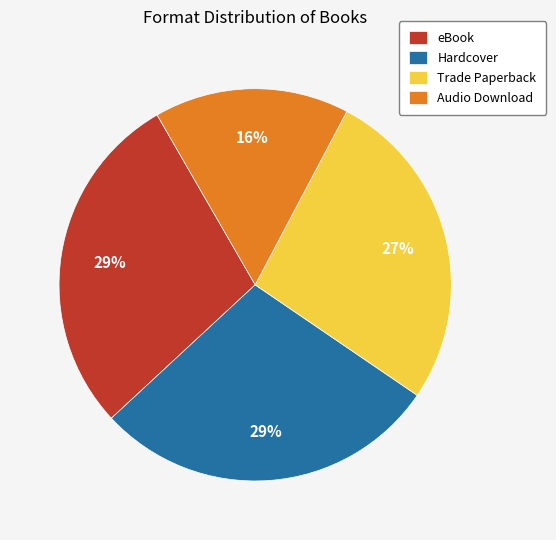

What is the smallest slice in the pie chart?

Audio Download